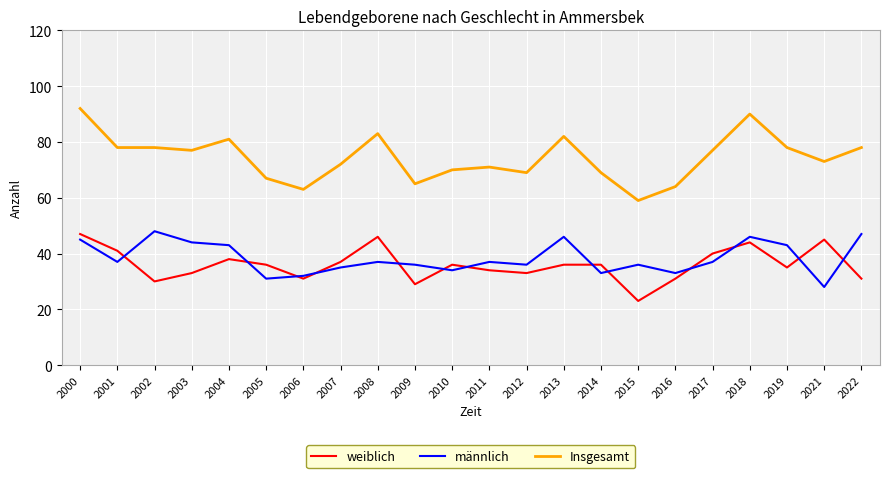

Which series has the largest range (max minus min)?

Insgesamt